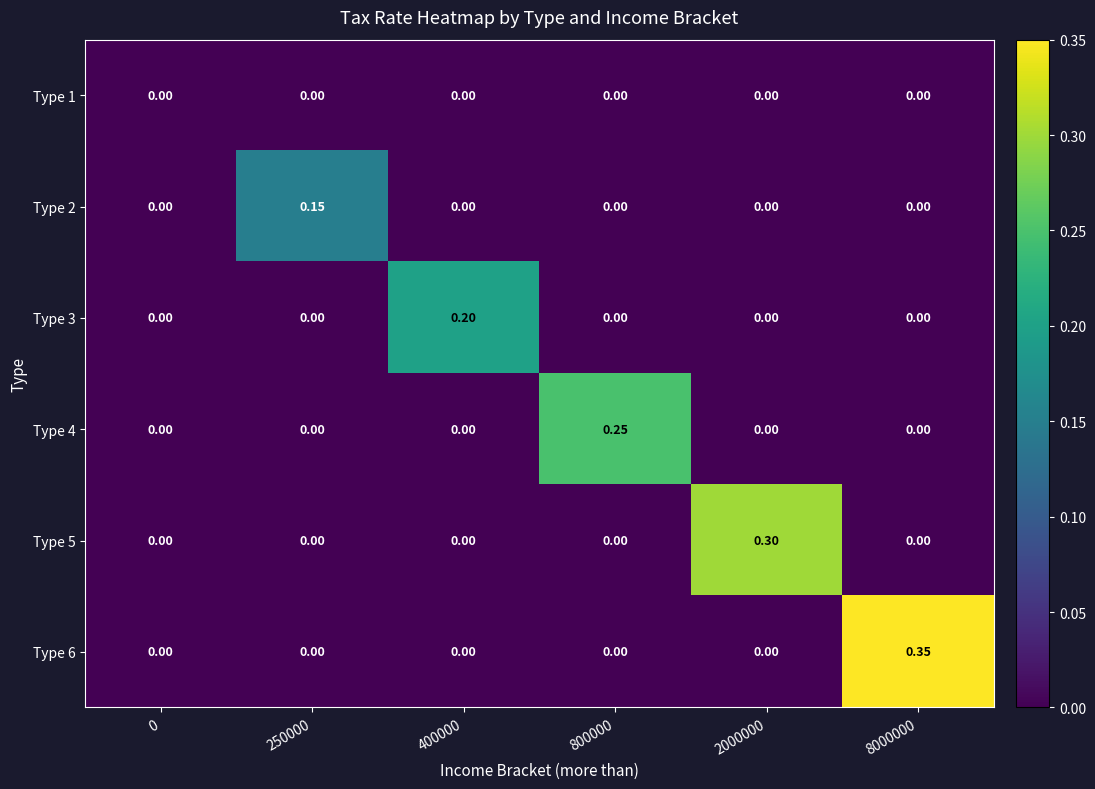

Count the number of data series in this chart.

6